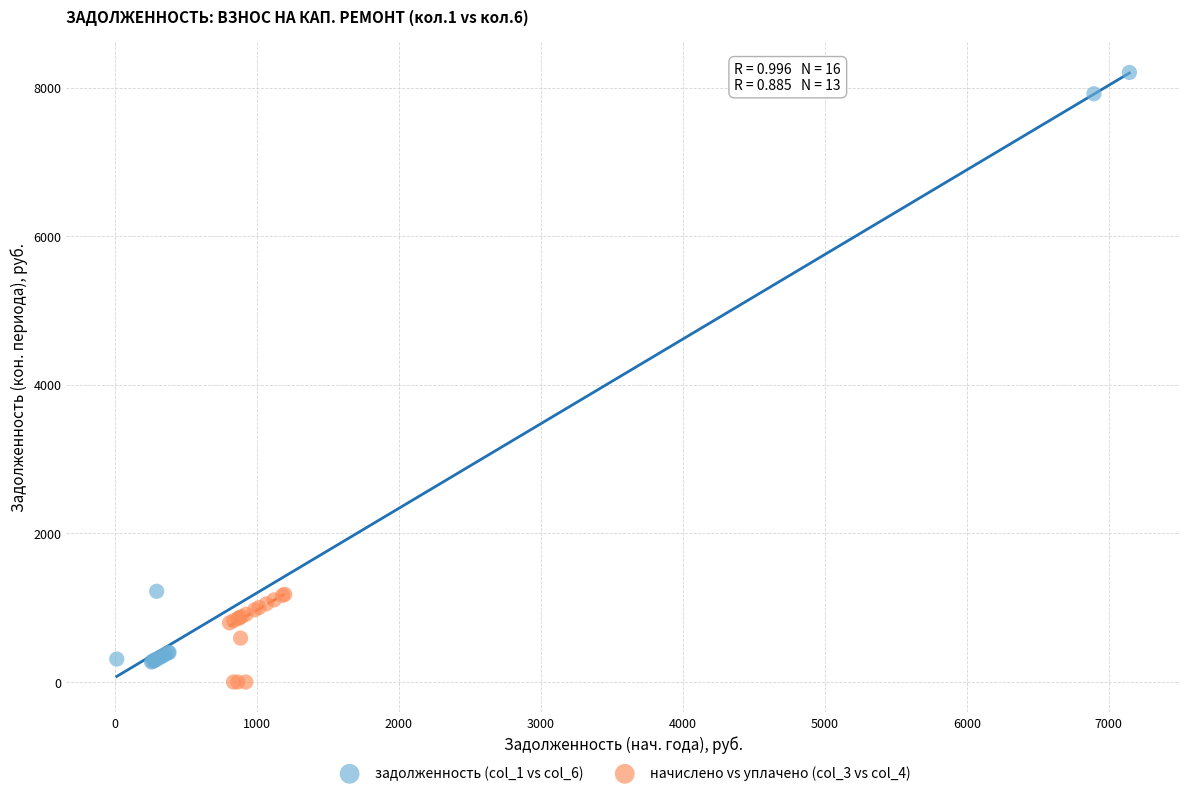

Which series reaches the maximum Y coordinate?

задолженность (col_1 vs col_6)